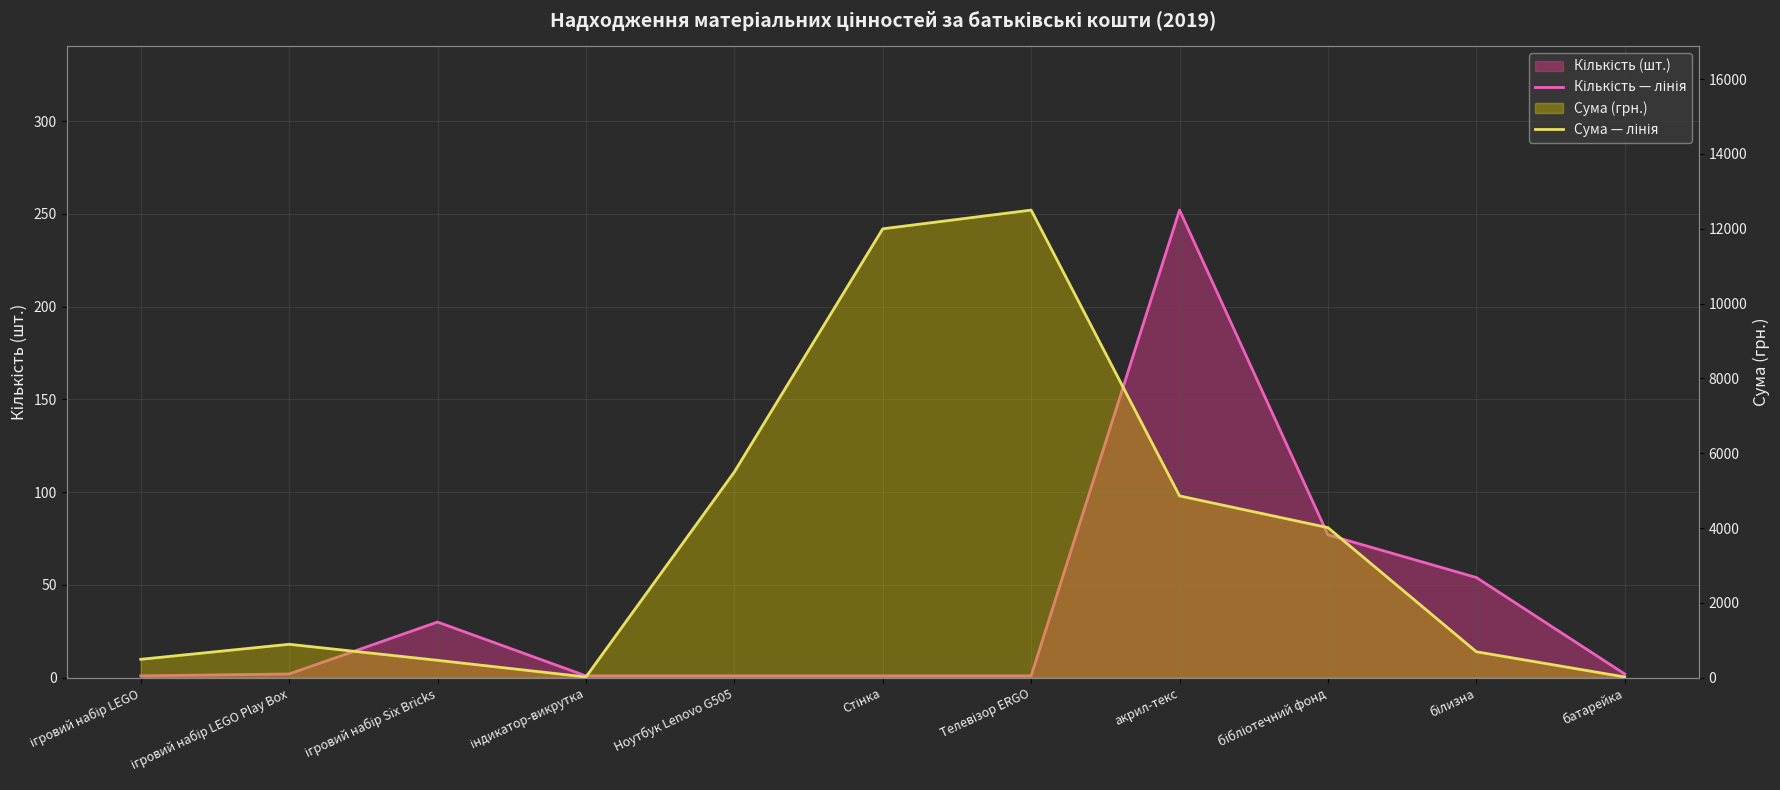

True or false: Сума — лінія and Кількість — лінія cross at least once.

False